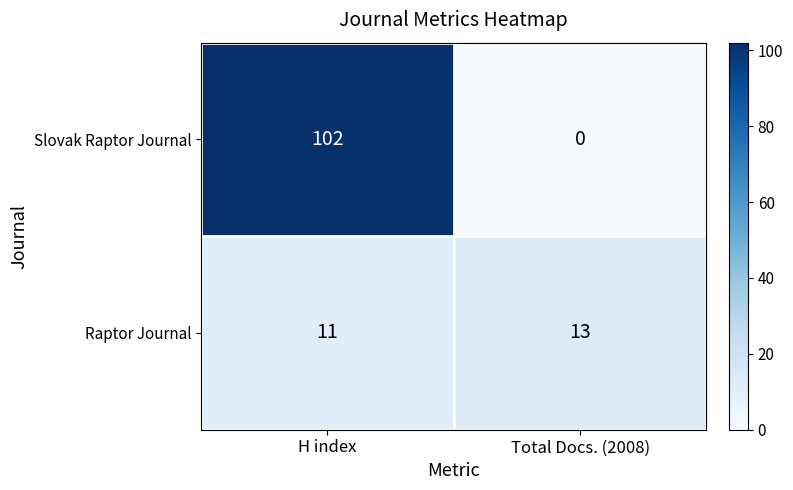

Reading left to right, what are all the values shown in this chart?

Slovak Raptor Journal: 102	0
Raptor Journal: 11	13